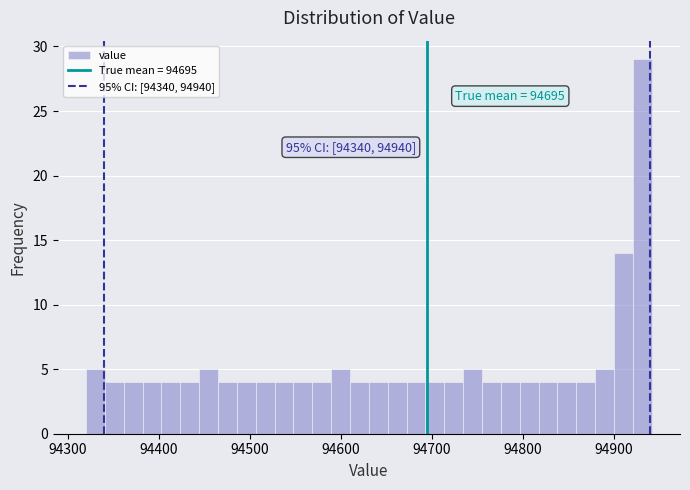

Read against the x-axis, roughly where is the centre of the tallest bar?

94930